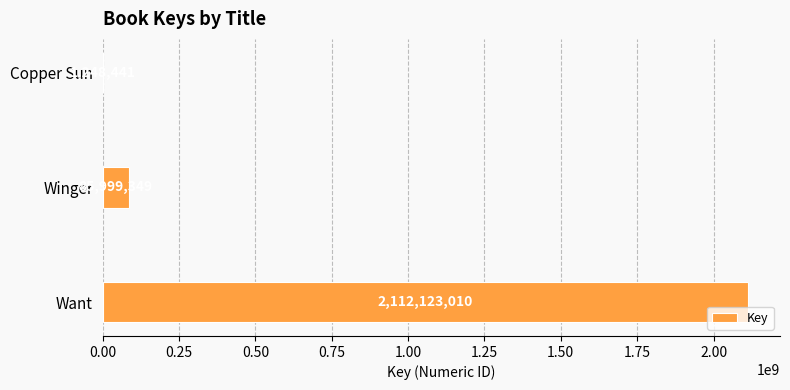

Which has a higher value, Copper Sun or Want?

Want